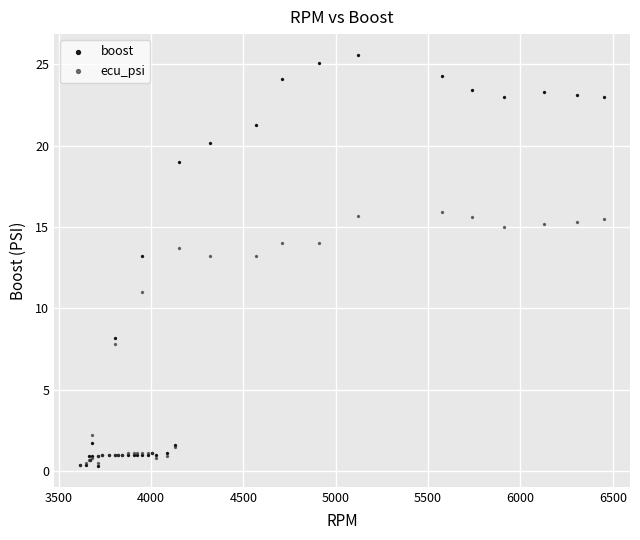

Which series reaches the maximum Y coordinate?

boost